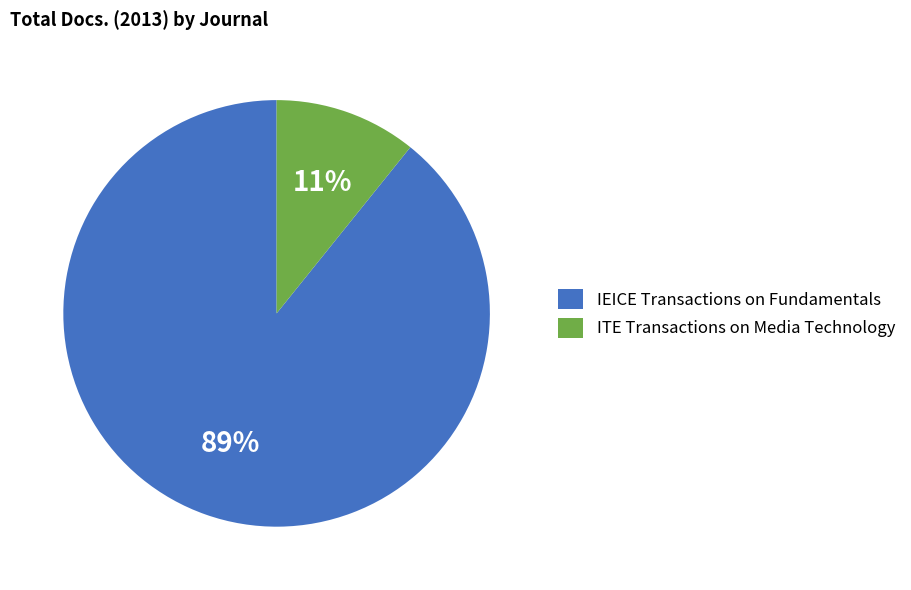

Is the sum of ITE Transactions on Media Technology and IEICE Transactions on Fundamentals greater than half?

Yes